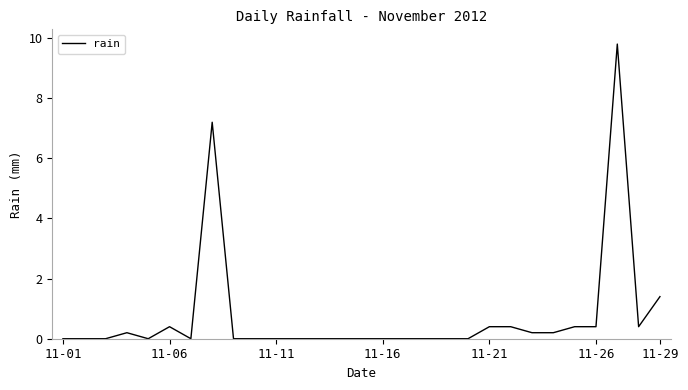

What is the maximum value shown in the chart?

9.8